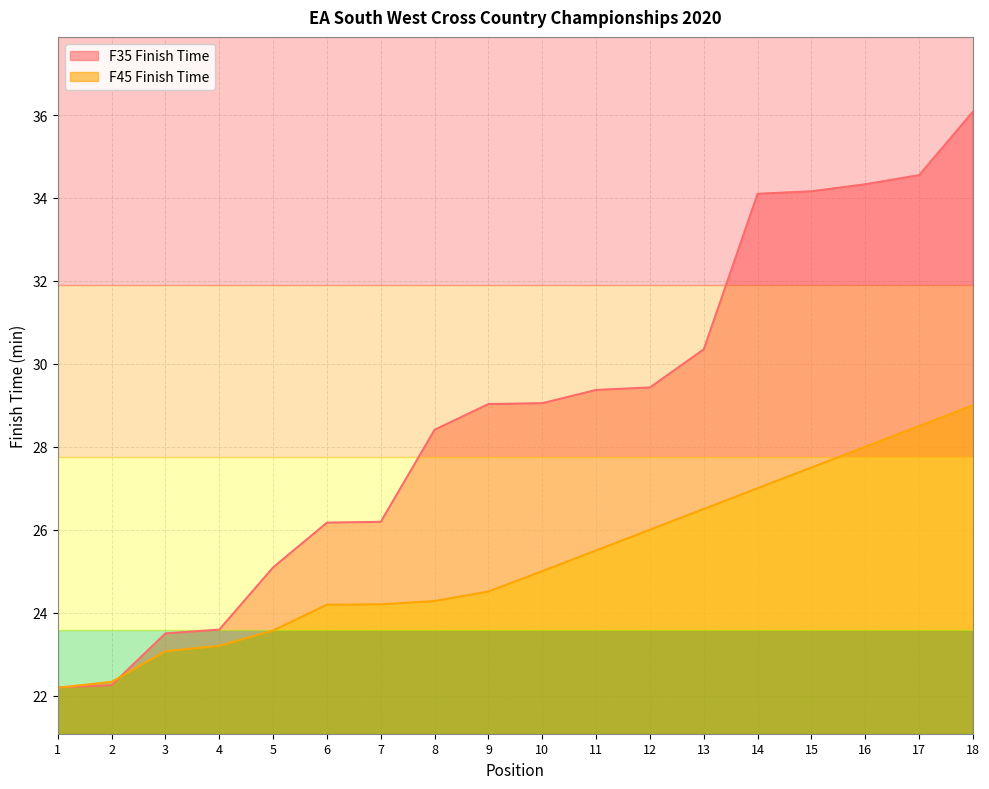

Reading left to right, list all the values displayed in this chart.

F35 Finish Time: 22.2	22.2	23.5	23.6	25.1	26.2	26.2	28.4	29.0	29.1	29.4	29.4	30.4	34.1	34.2	34.3	34.5	36.1
F45 Finish Time: 22.2	22.3	23.1	23.2	23.6	24.2	24.2	24.3	24.5	25.0	25.5	26.0	26.5	27.0	27.5	28.0	28.5	29.0